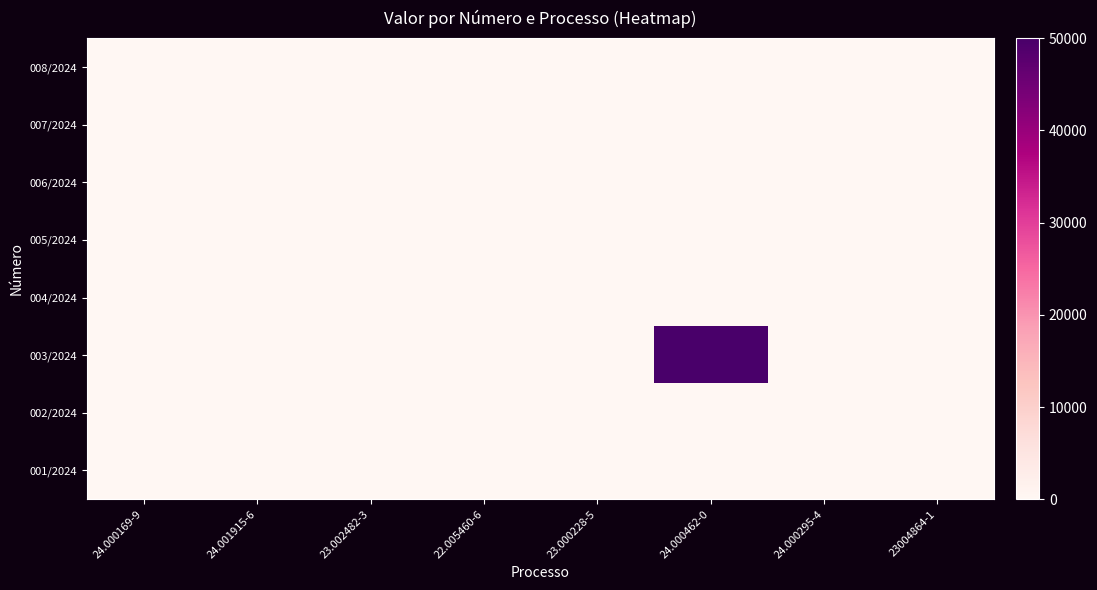

How many distinct data groups are displayed?

8